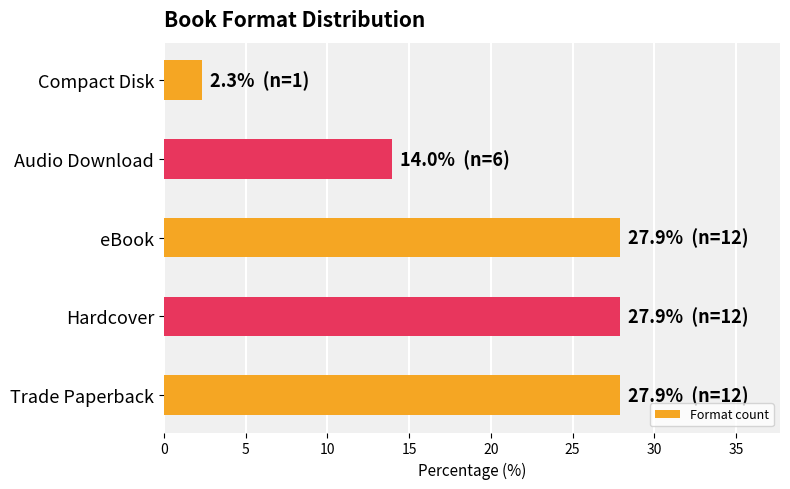

What is the change in value from Hardcover to Audio Download?

-14.0